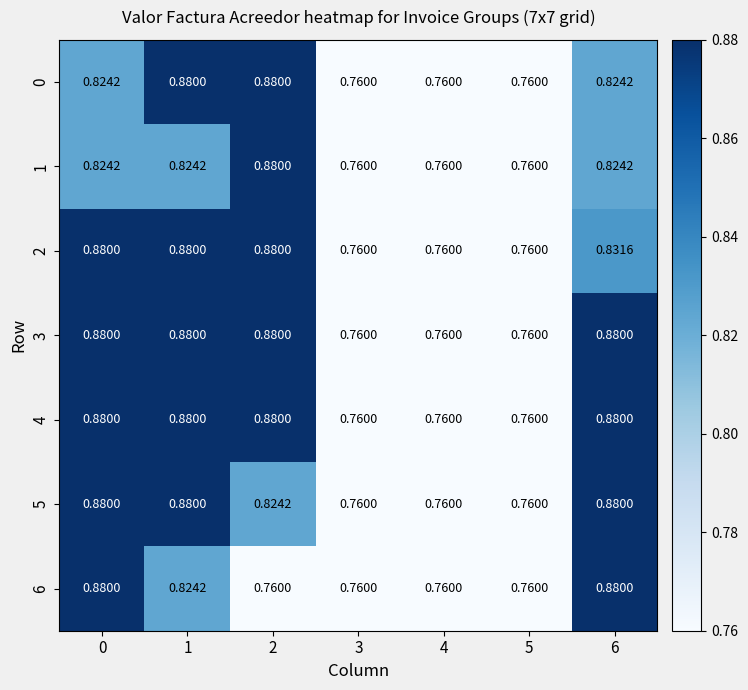

Is the value of 0 at 4 greater than the value of 6 at 1?

No